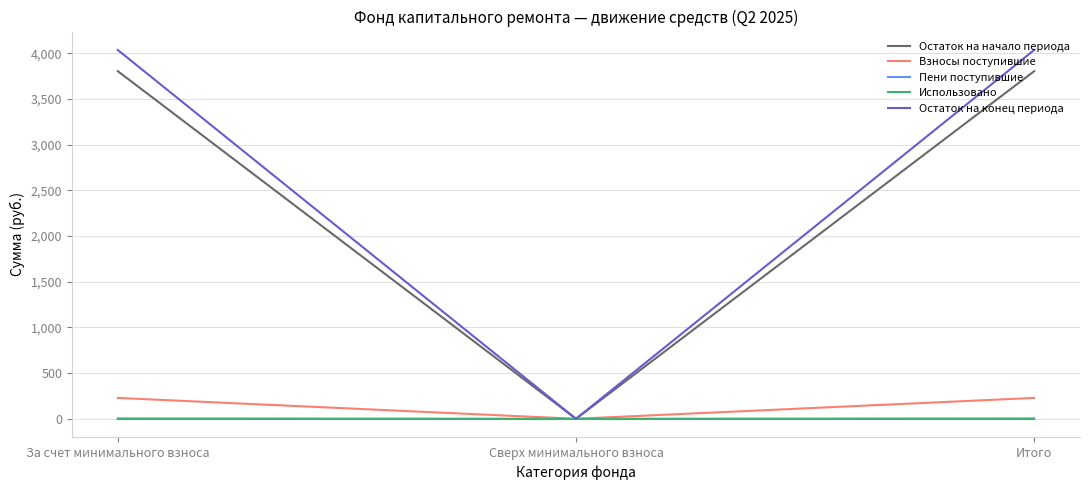

What is the maximum value for Взносы поступившие?

228.4